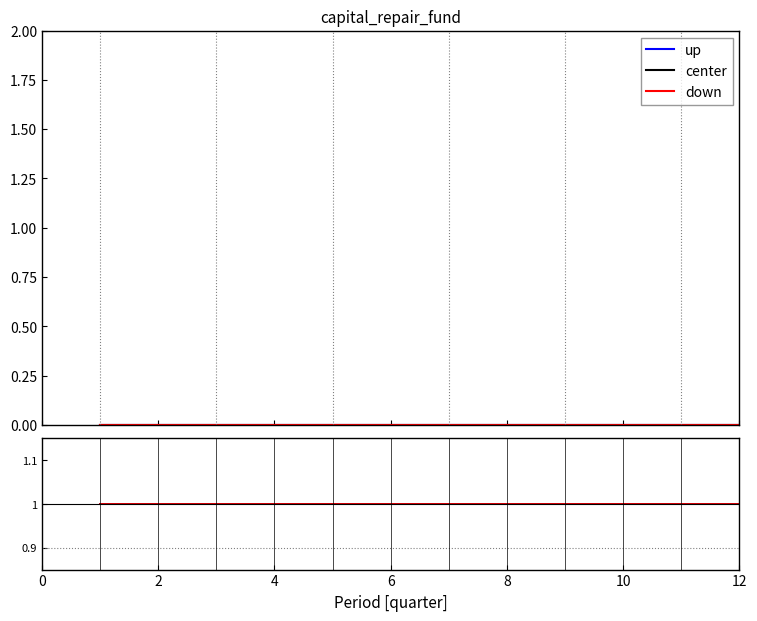

What is the label of the 11th point from the right?

2